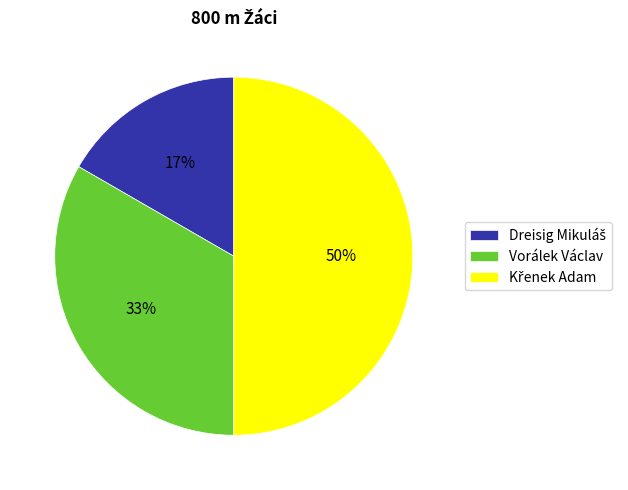

How many slices are in this pie chart?

3